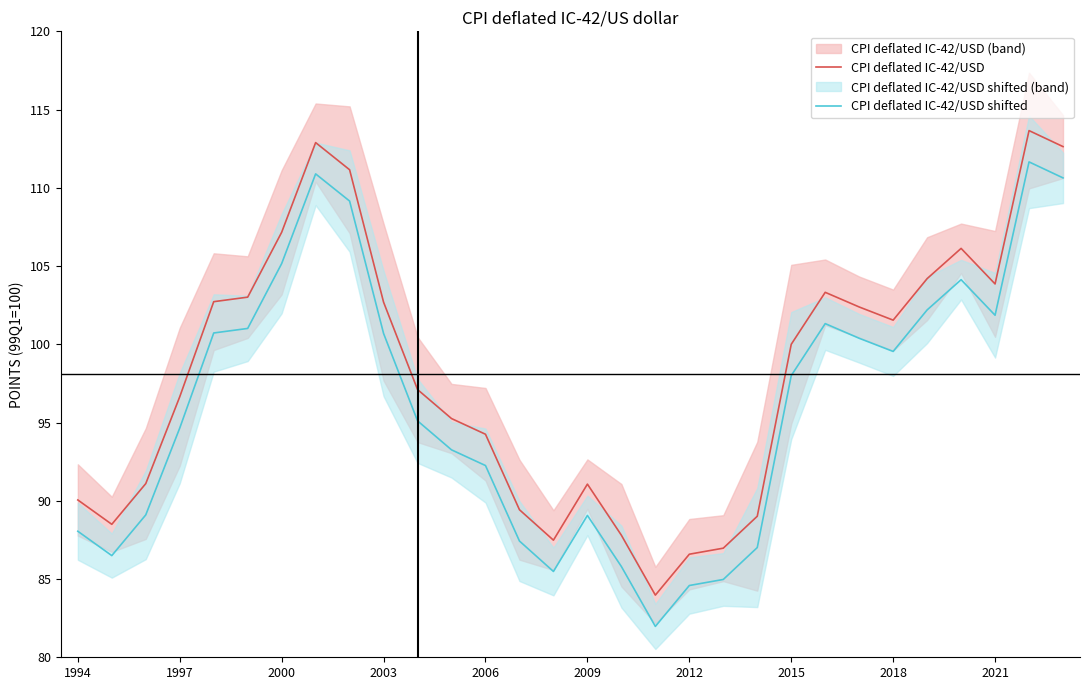

At which category is the sum across all series the highest?

28